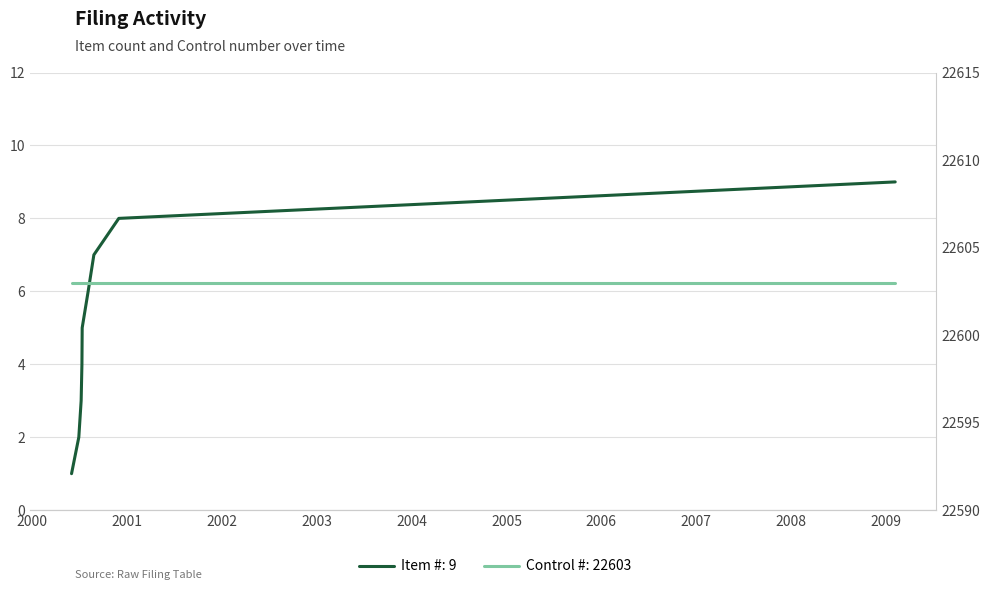

Is this an area chart (filled region under the line)?

No